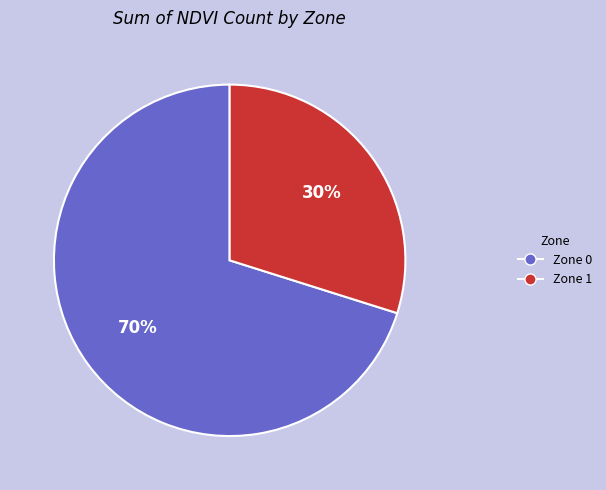

What is the ratio of the value at Zone 1 to the value at Zone 0?

0.4